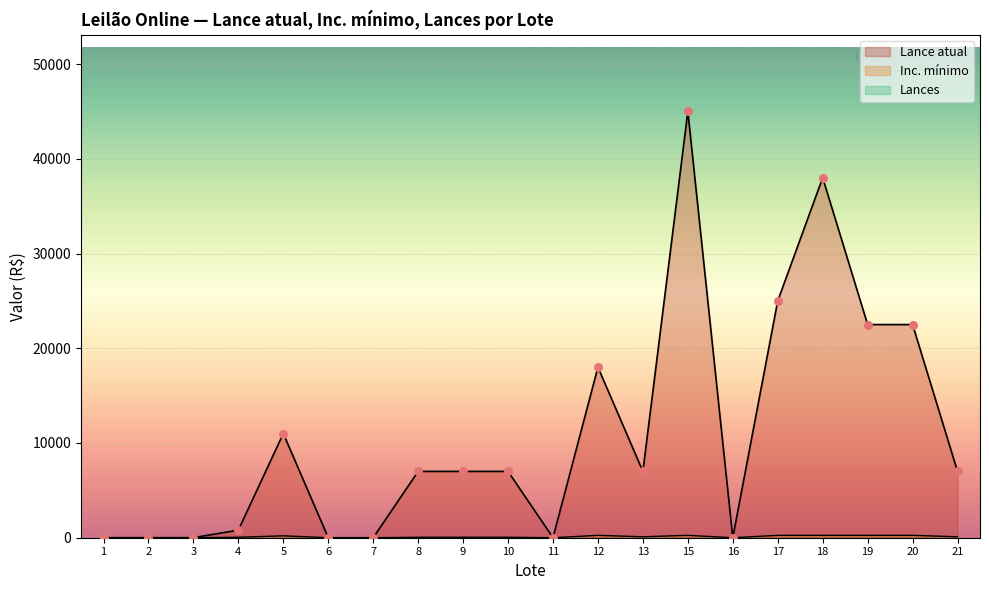

Which series reaches the maximum Y coordinate?

Lance atual